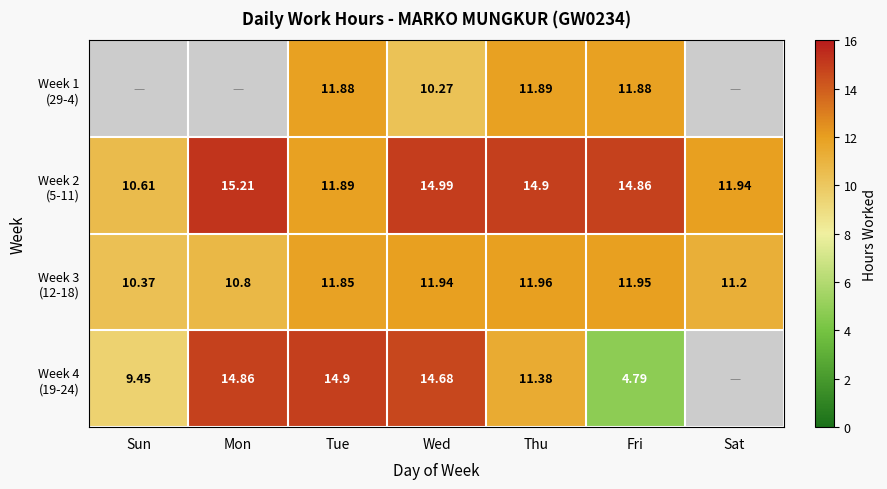

Which label corresponds to the largest value in the chart?

Mon